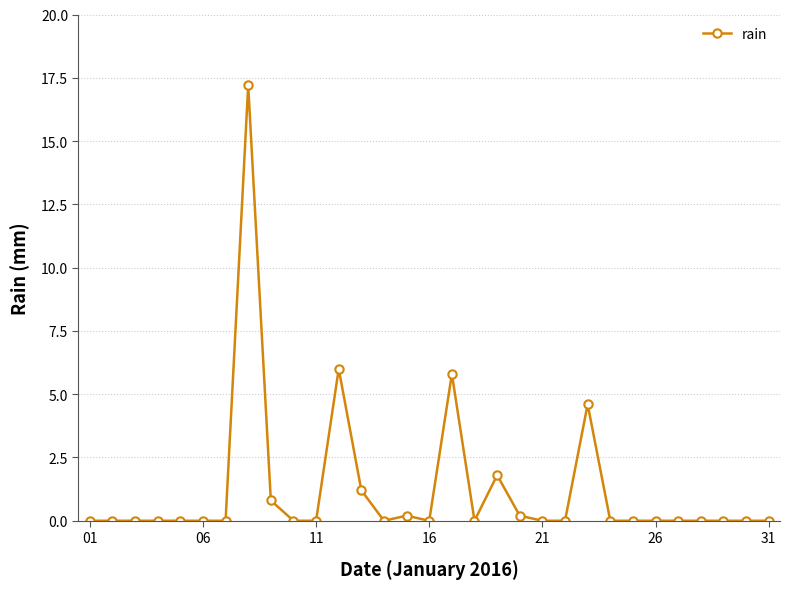

Does the chart have visible grid lines?

Yes